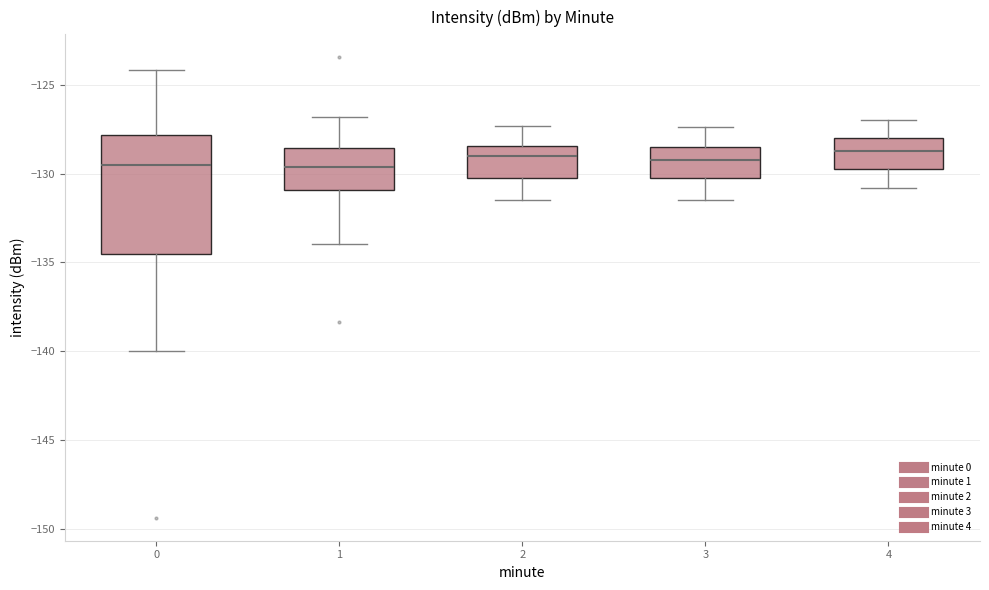

Where does the upper whisker of the box at x = 3 end on the y-axis? The values are not printed on the chart, so give them approximately, as read against the axis.

-127.5